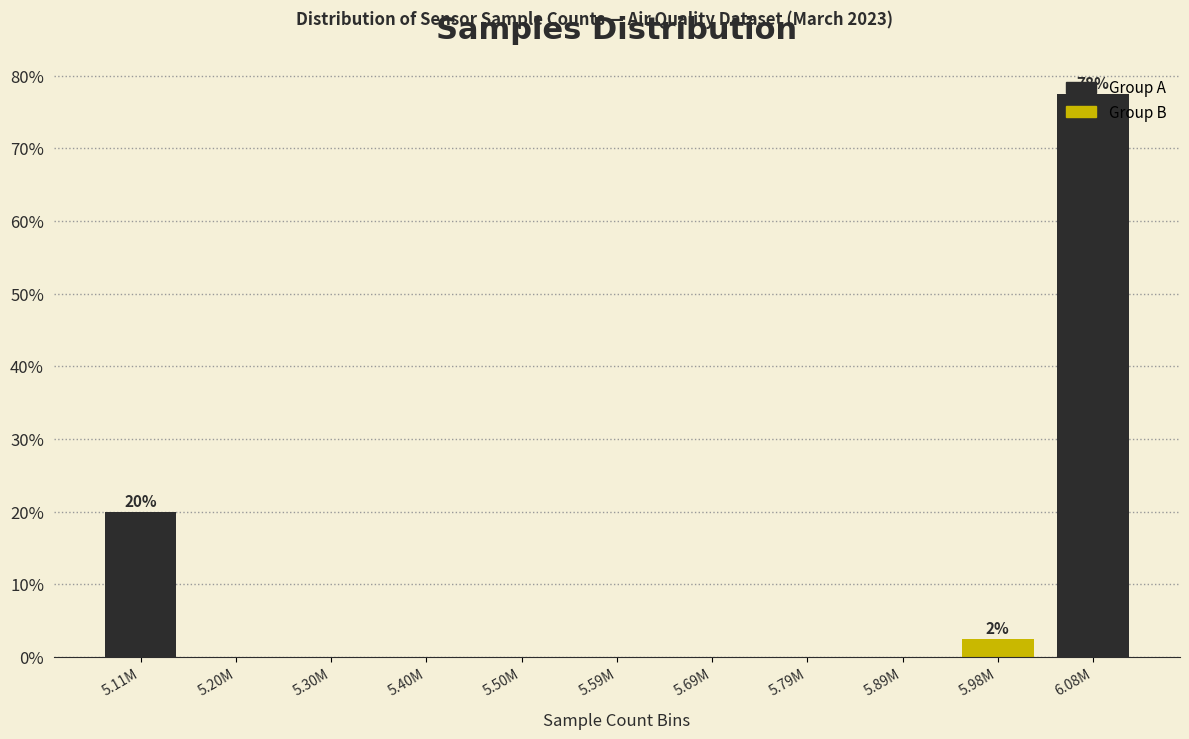

At which label is the value closest to 38?

5.11M